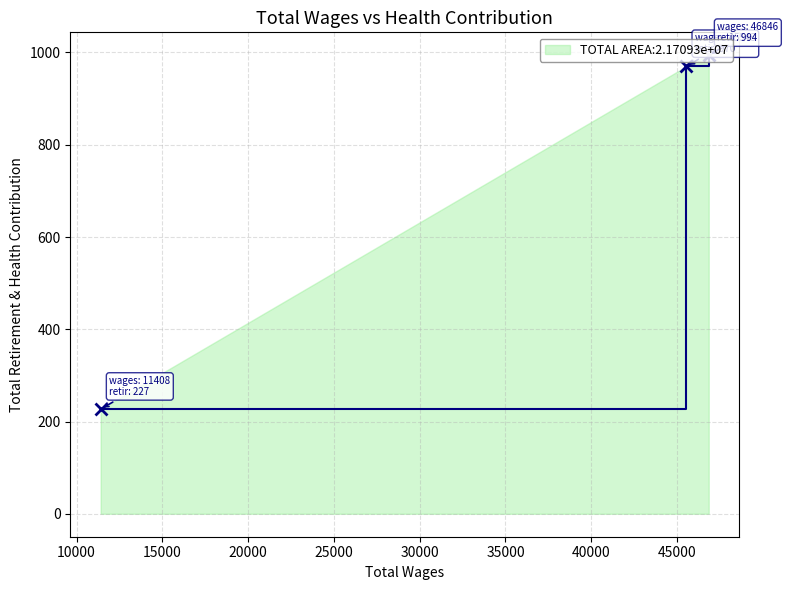

How many distinct data groups are displayed?

1